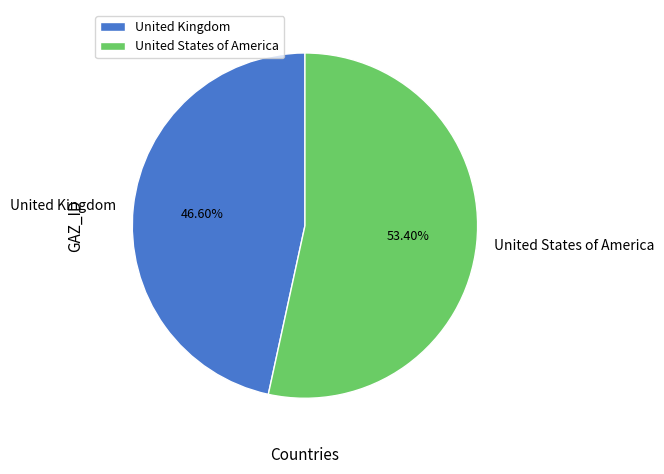

Is it true that United States of America is 47% of the pie?

False